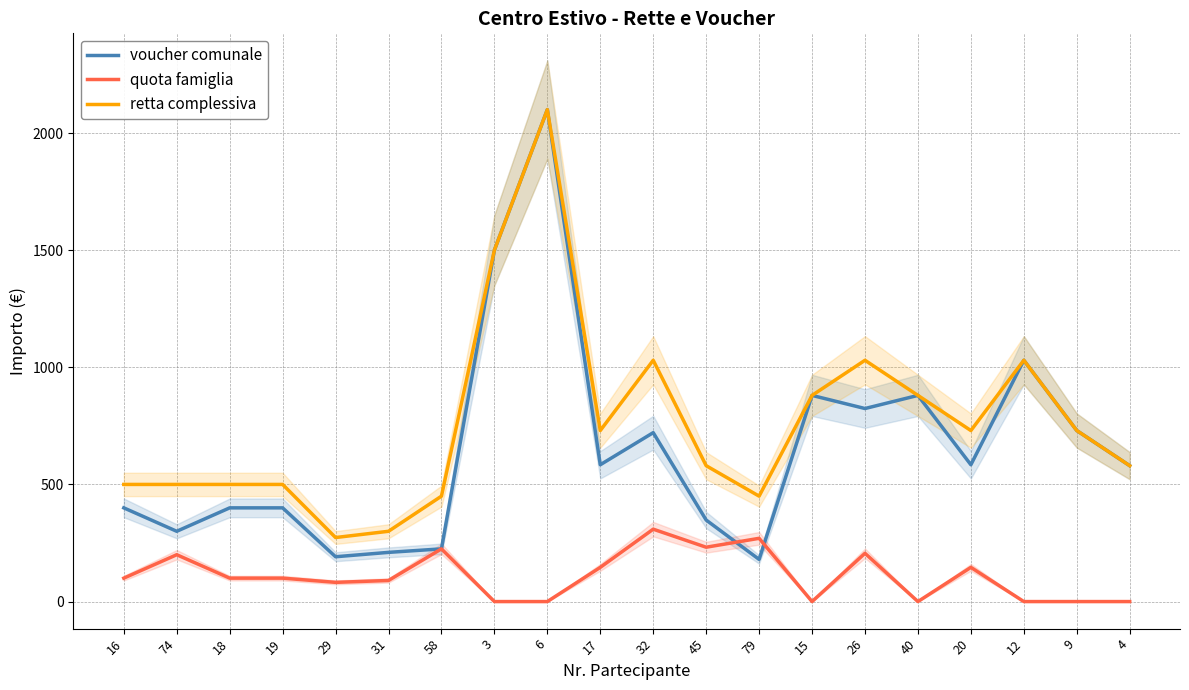

Where is the first local minimum for retta complessiva?

29